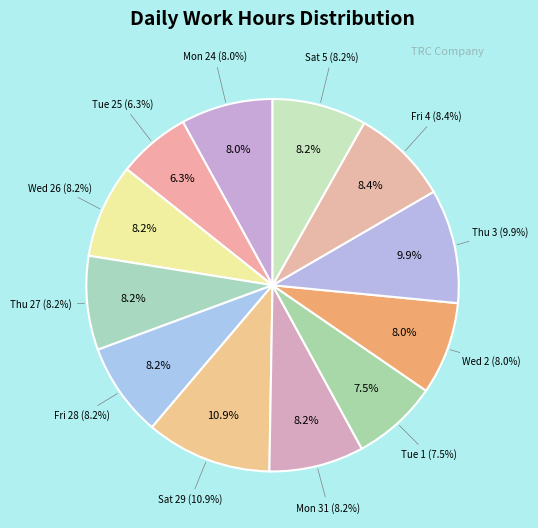

To the nearest percent, what percentage of the pie is Mon 31?

8%